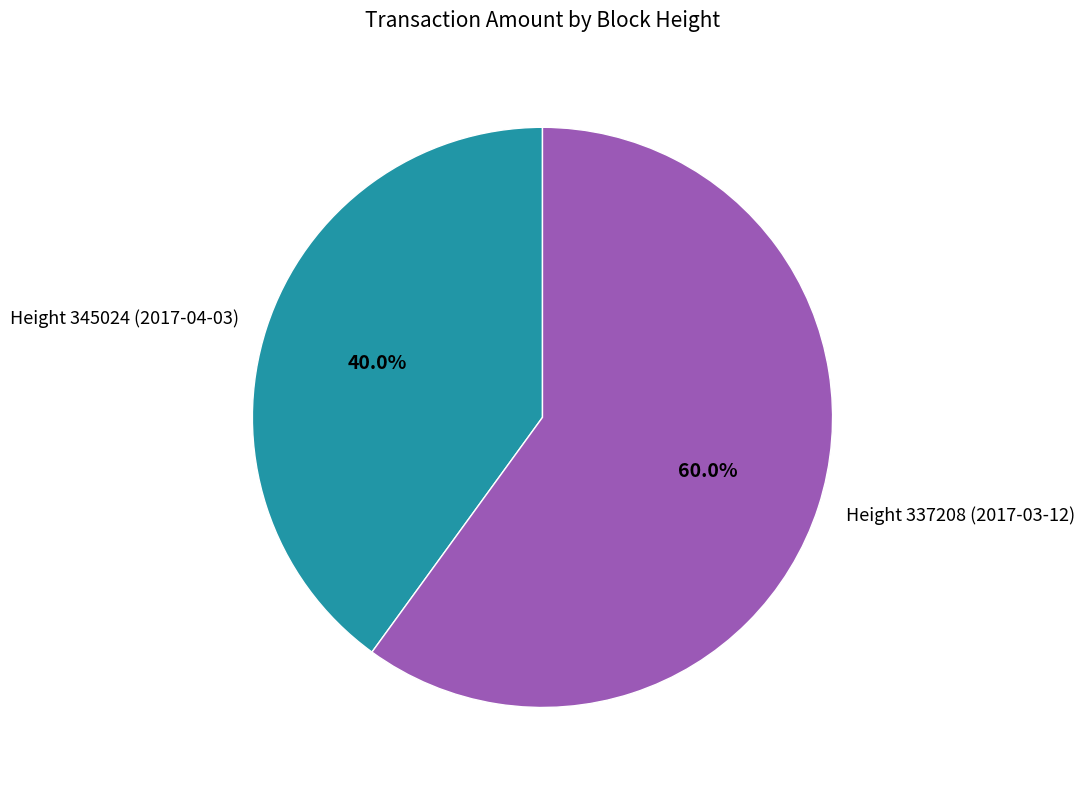

To the nearest percent, what is the average slice percentage?

50%